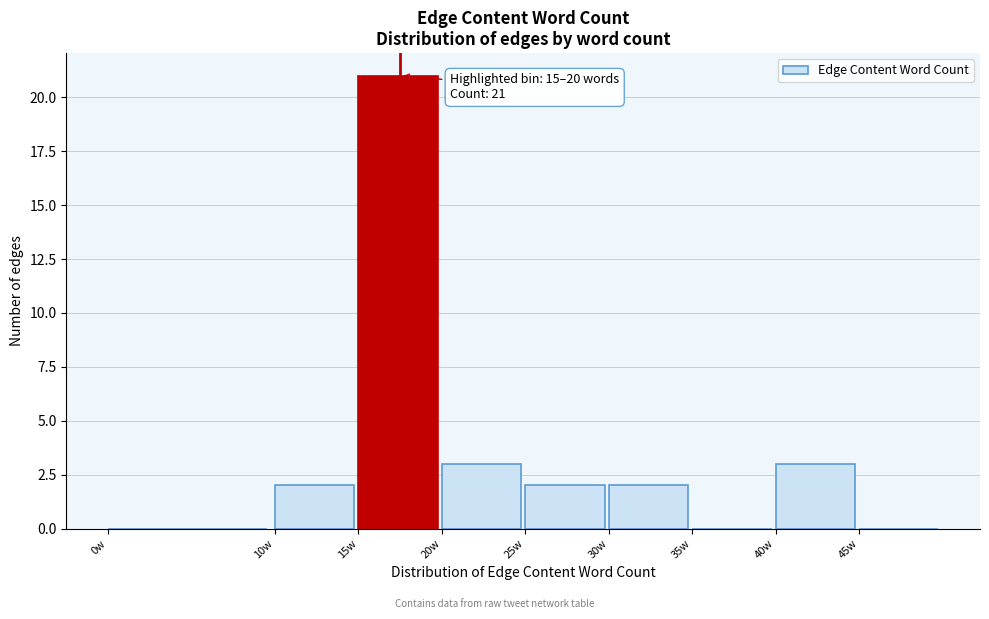

Over which range of the x-axis is the bar tallest?

15 to 20